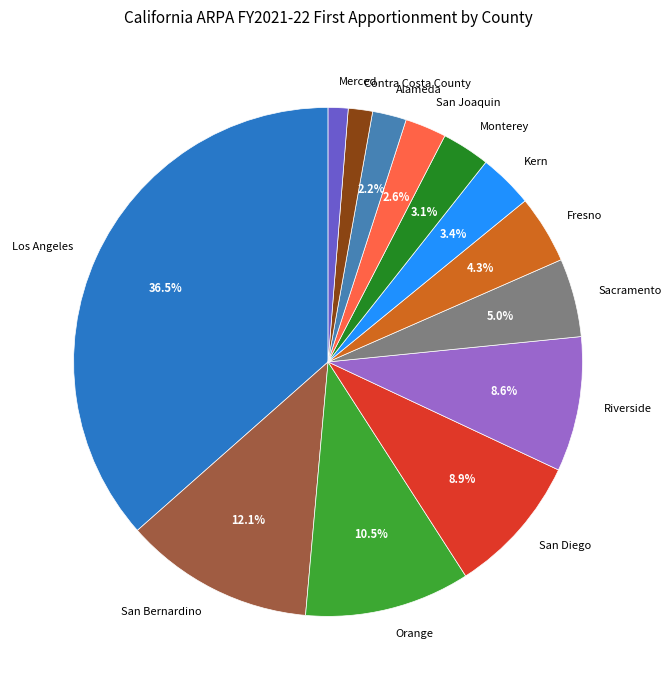

What portion of the pie excludes San Bernardino?

87.9%